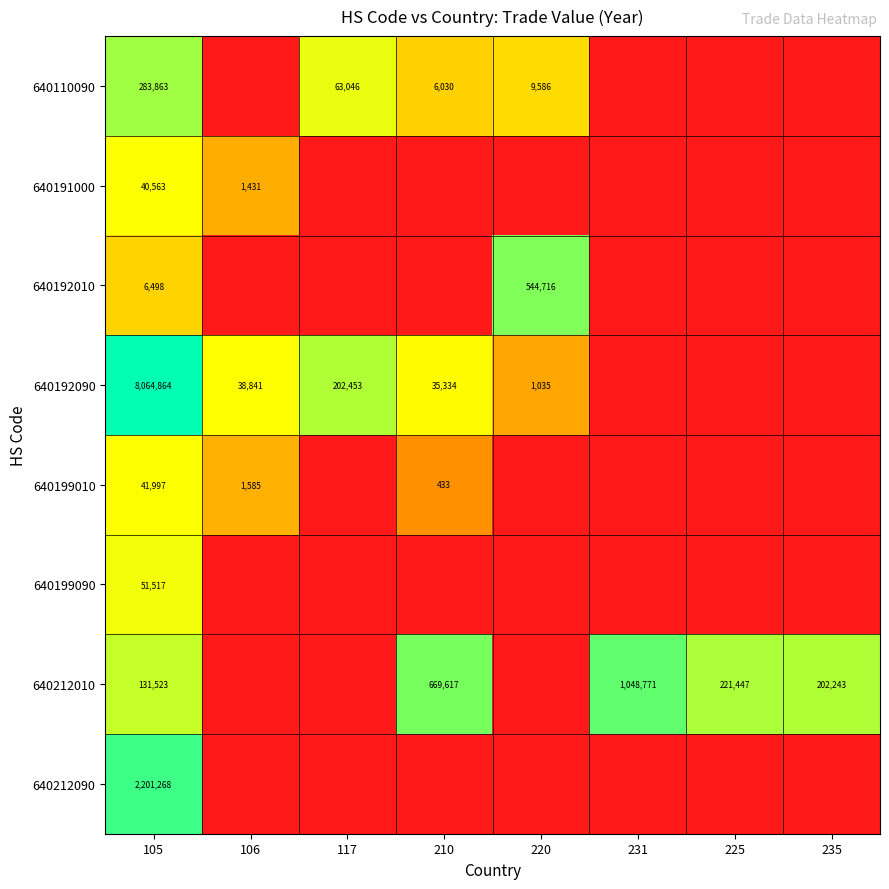

The 640192090 series shows 35334 at 210. True or false?

True